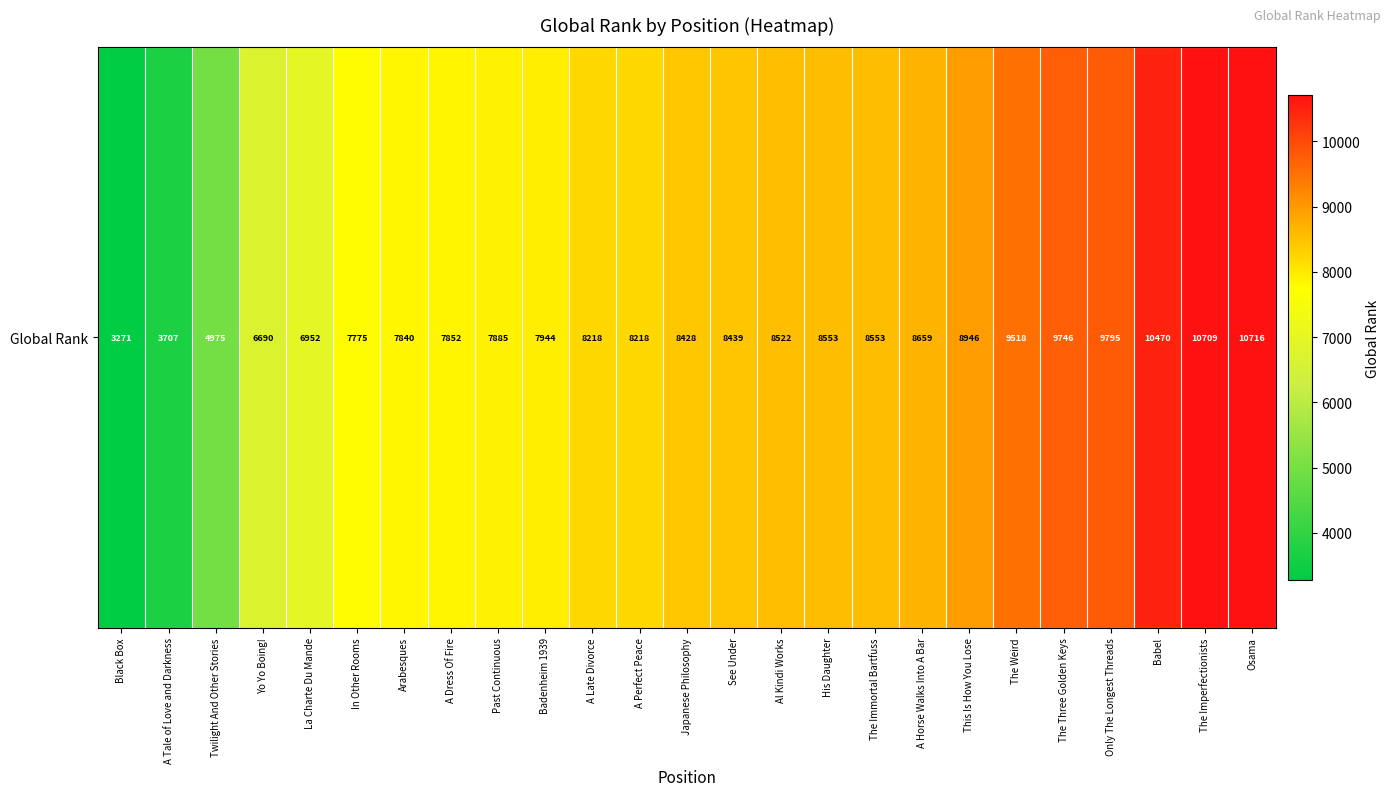

Which label corresponds to the largest value in the chart?

Osama